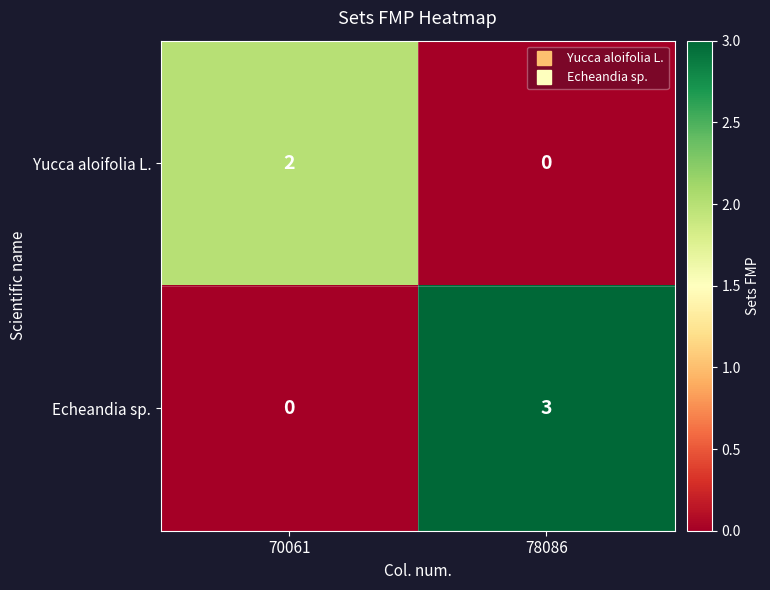

What is the spread (max minus min) of values at 70061?

2